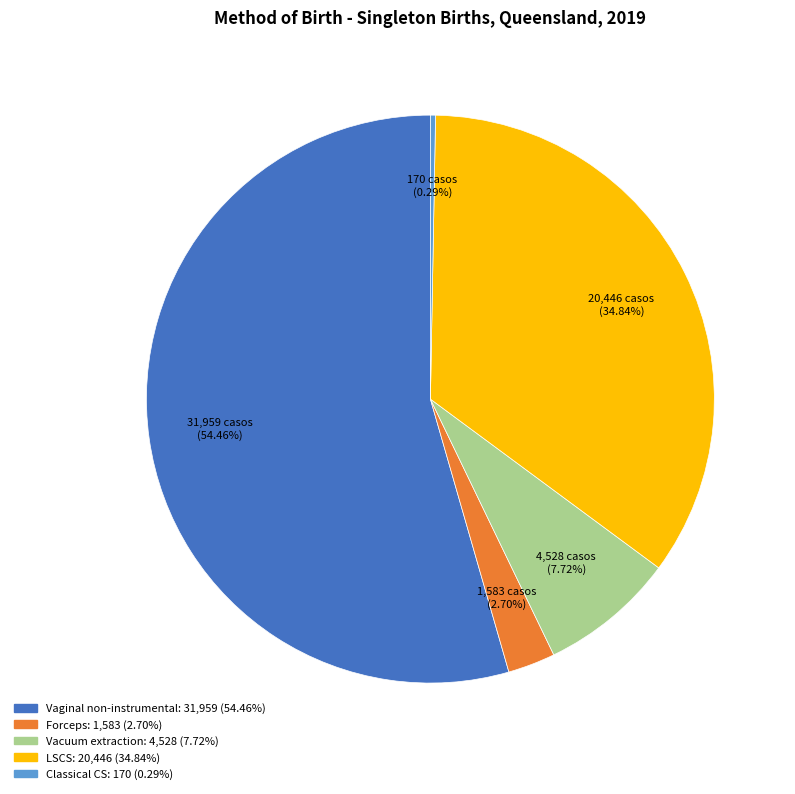

Combined, do Vacuum extraction and Forceps account for over 50%?

No